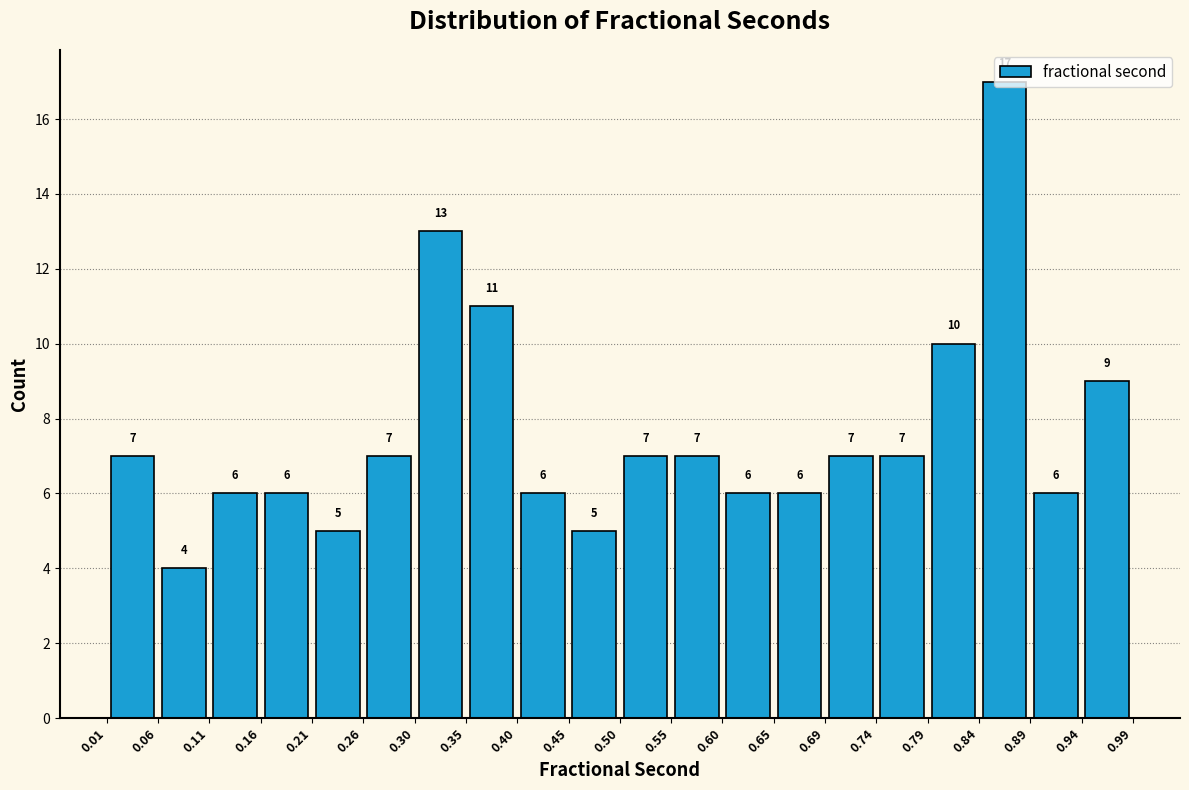

What is the height of the bar covering 0.01 to 0.06 on the x-axis?

7